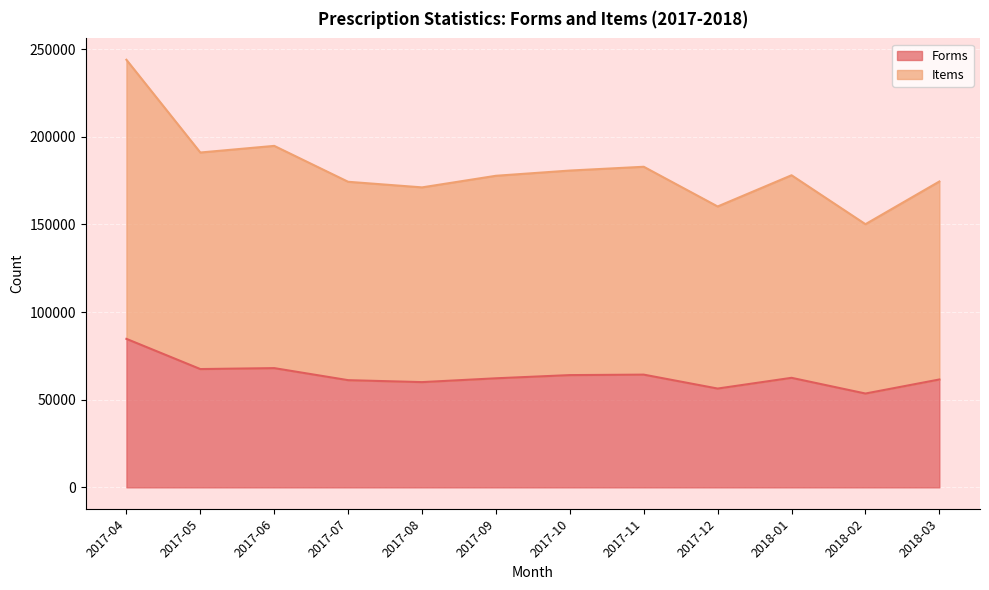

Which label corresponds to the largest value in the chart?

2017-04